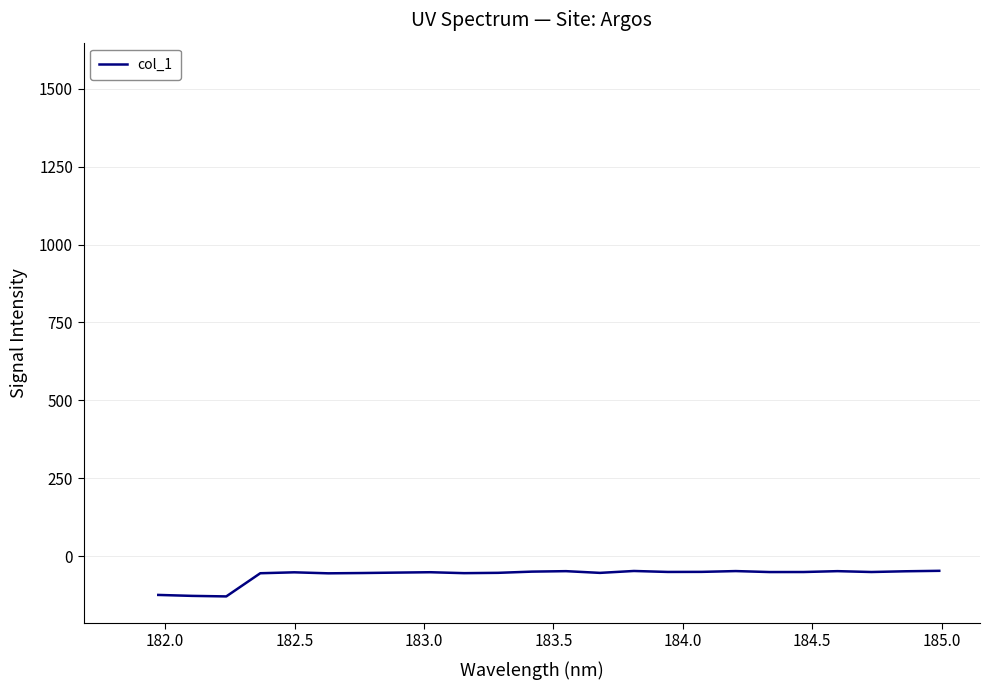

What is the difference between the maximum and second lowest values?

80.4